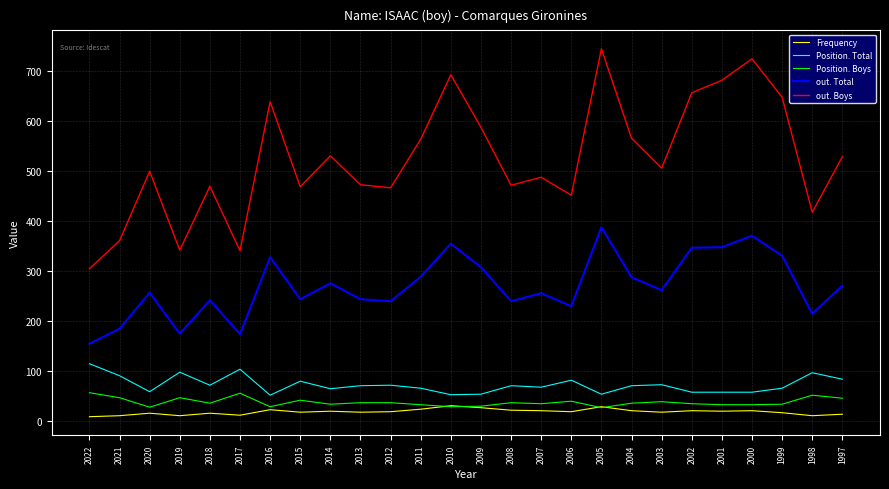

At 2004, list the series in order from smallest to largest.

Frequency, Position. Boys, Position. Total, out. Total, out. Boys